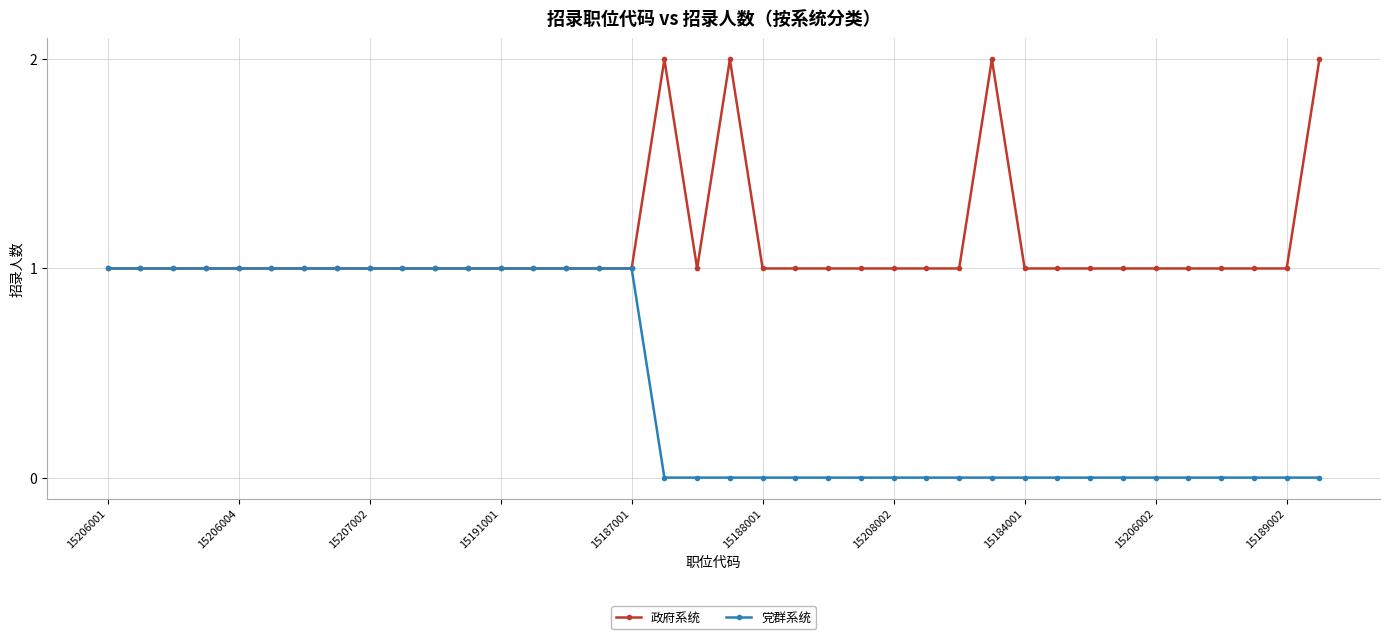

What is the value of the 党群系统 point at the 8th from the left?

1